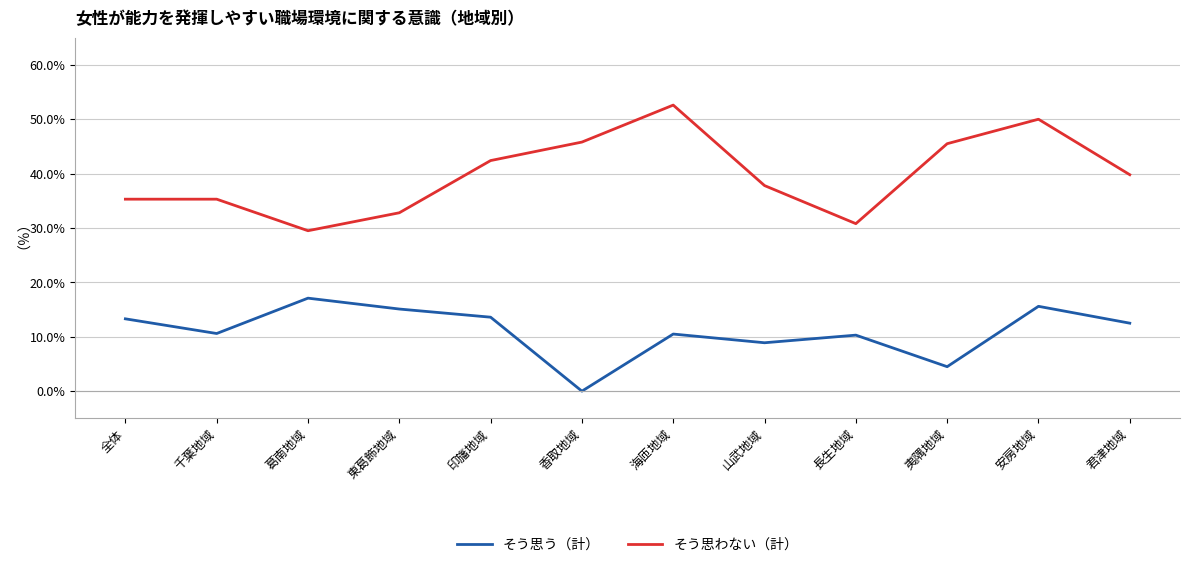

At which label does そう思う（計） reach its minimum?

香取地域